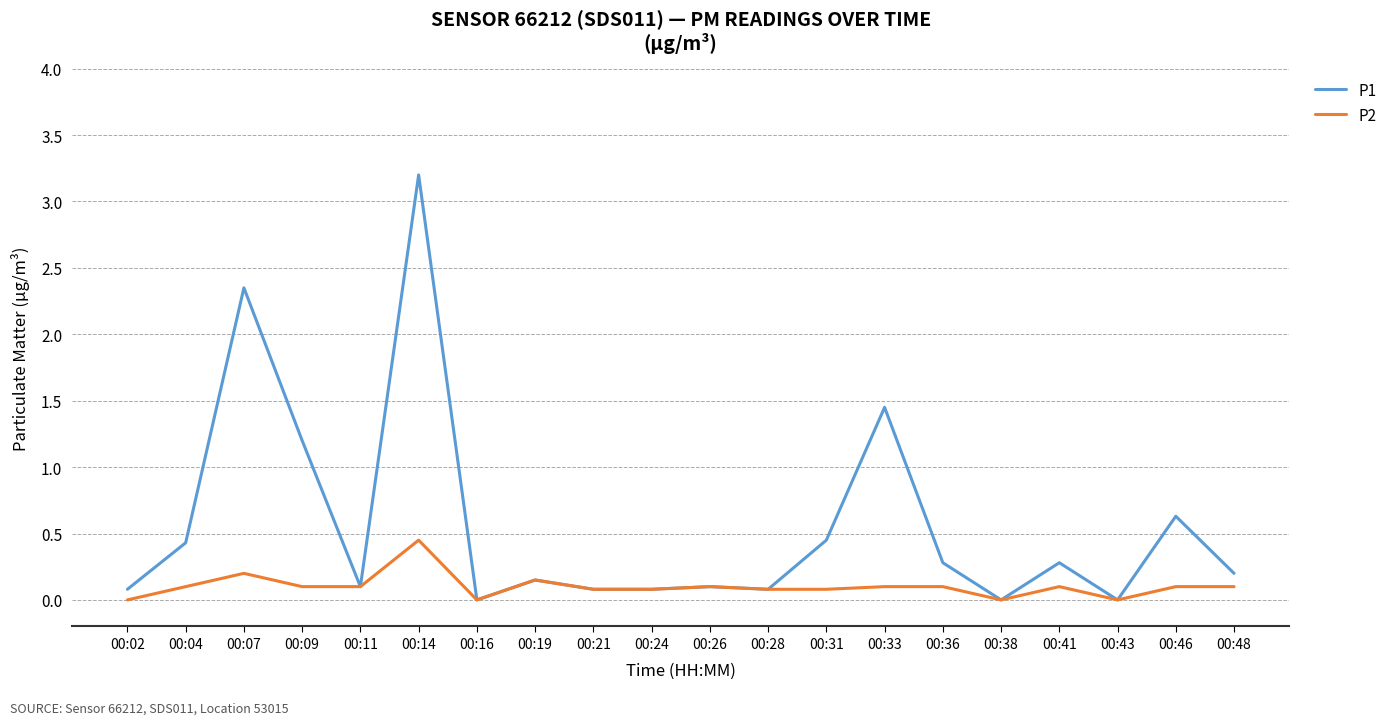

List the series in order of their peak value, highest first.

P1, P2